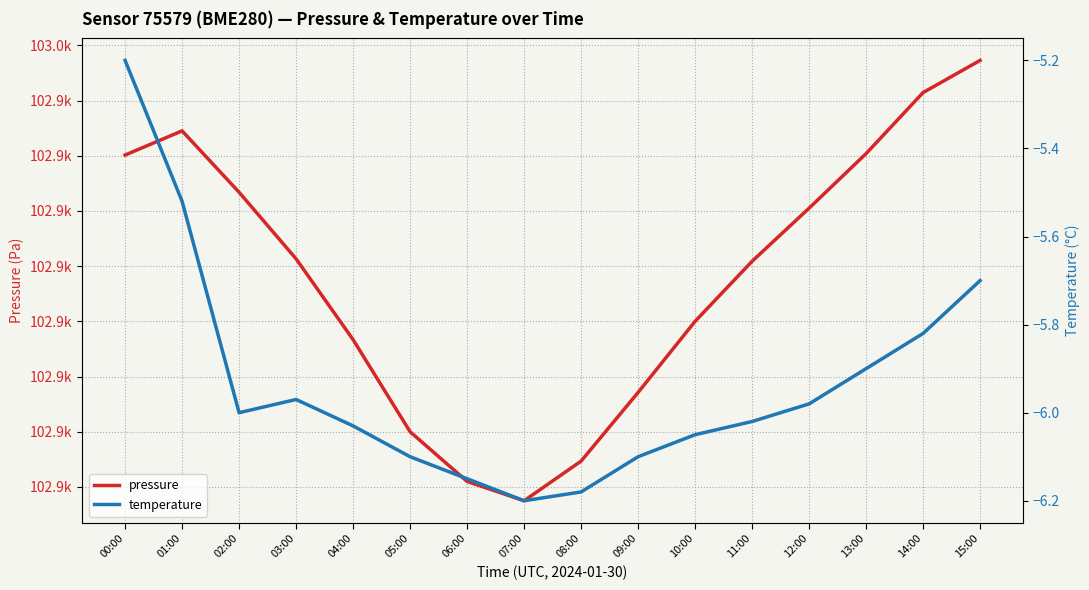

In temperature, how many points are higher than both neighbors (excluding endpoints)?

1